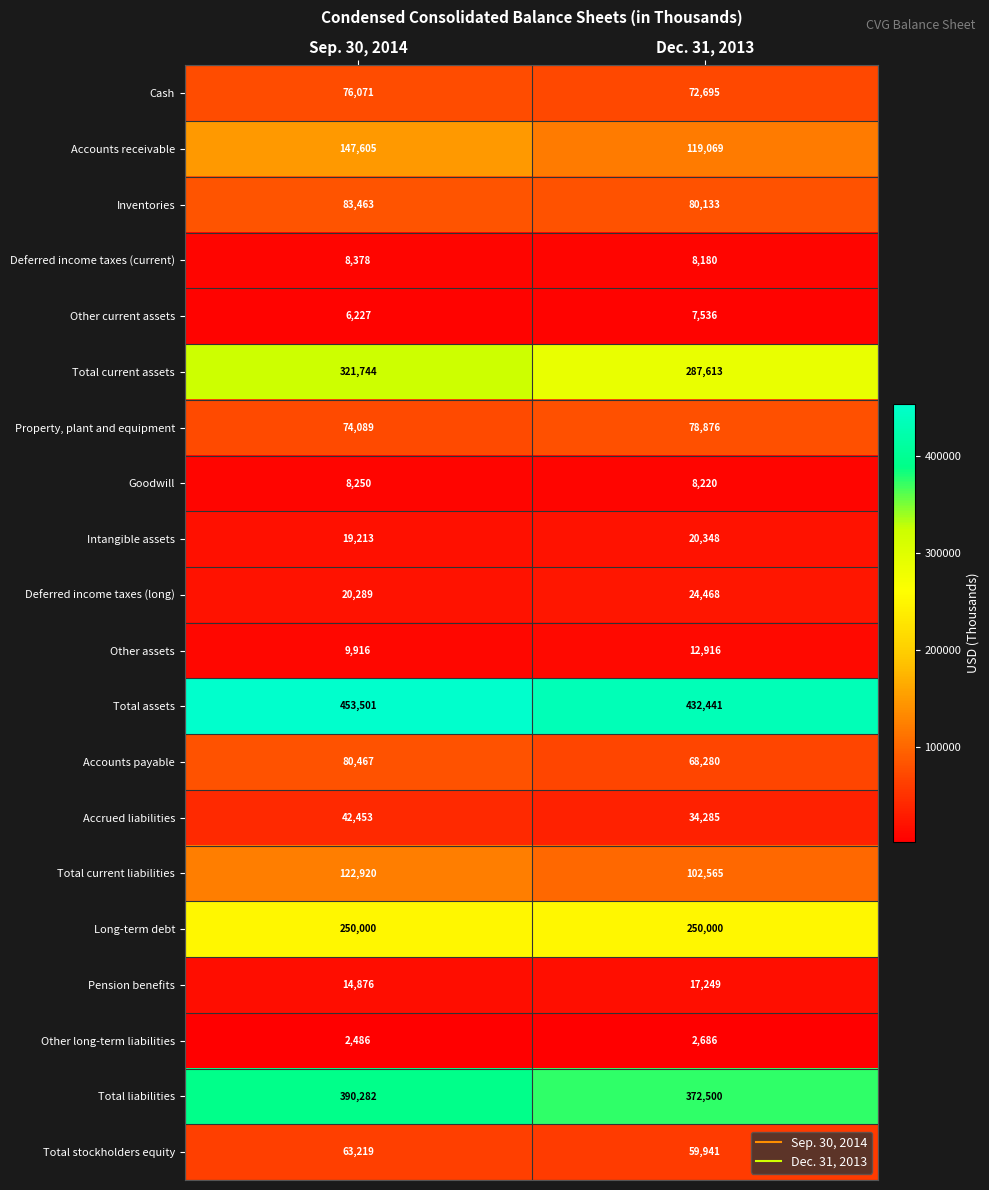

How many data points in Accounts receivable are less than 147605?

1